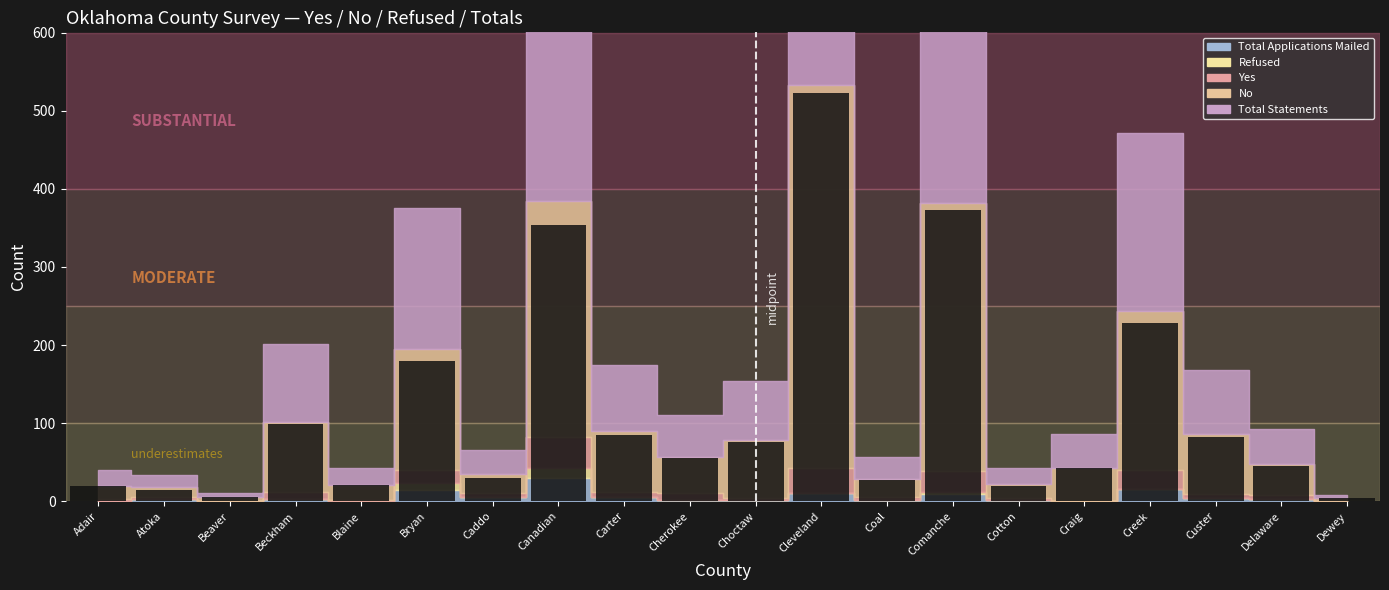

Between Canadian and Blaine, which is larger?

Canadian